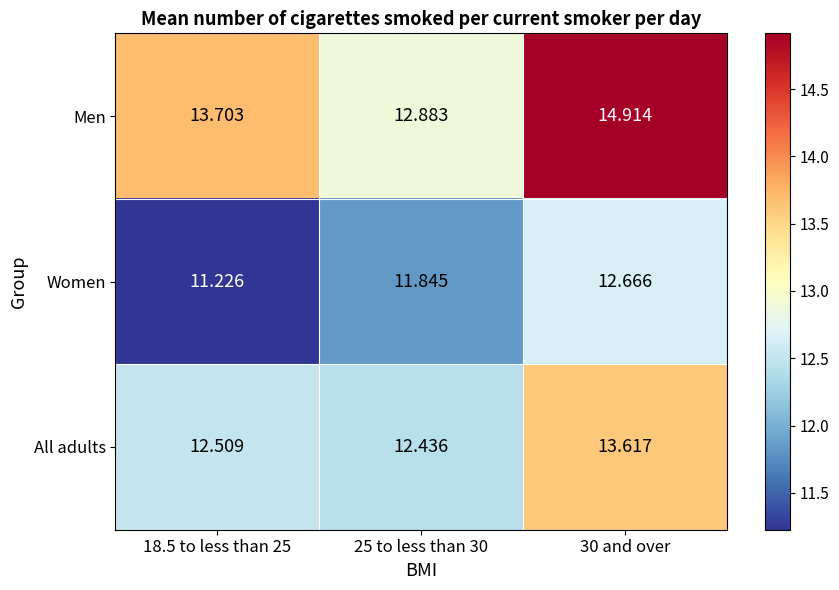

Which series has the largest total across all categories?

Men